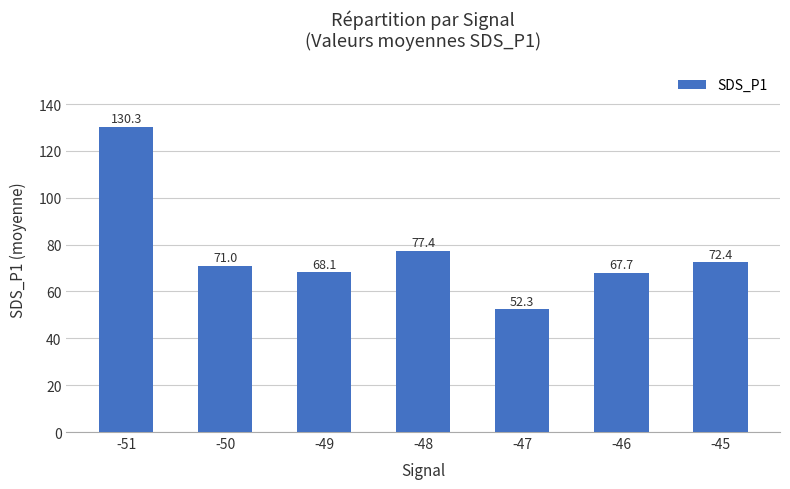

How many bars are there in total?

7